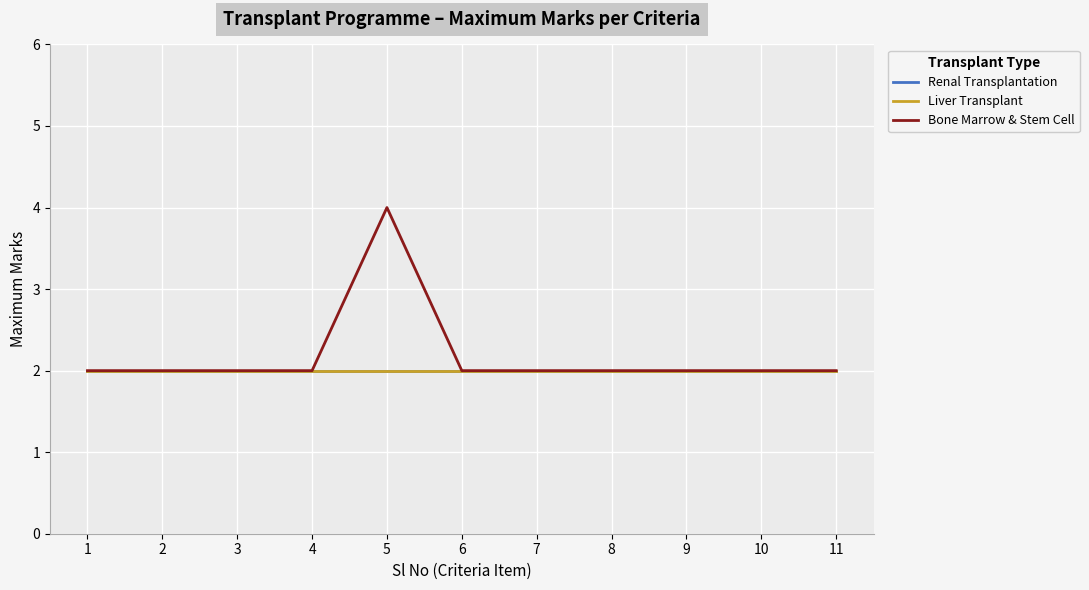

The Liver Transplant series shows 2 at 6. True or false?

True